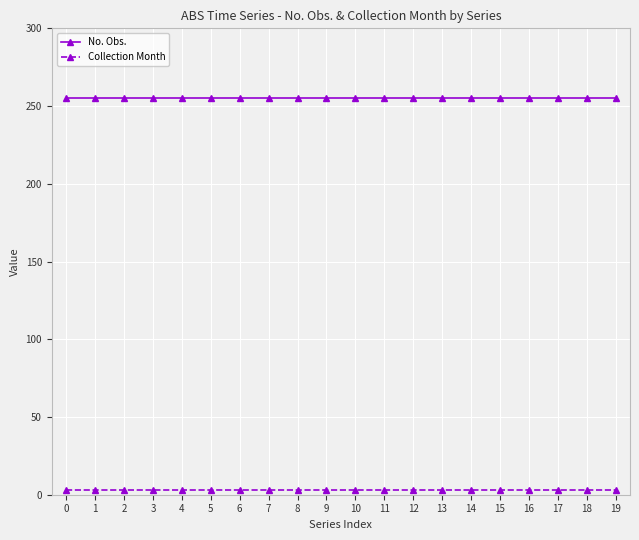

Is it true that Collection Month equals 3 at 16?

True